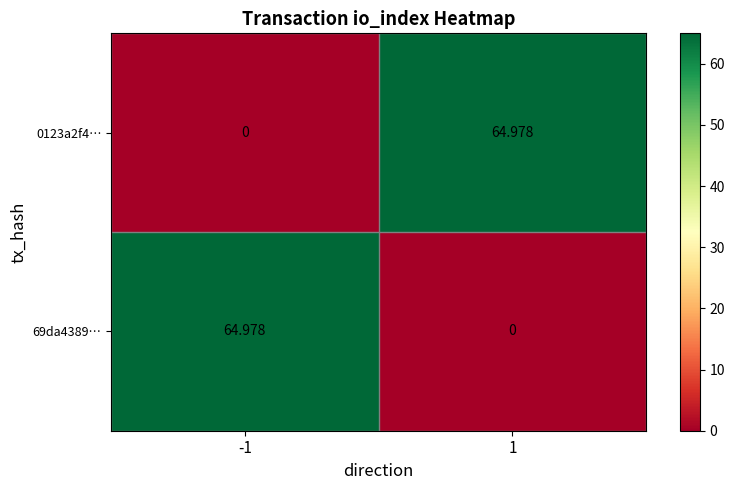

Is the value of 0123a2f4… at 1 greater than the value of 69da4389… at 1?

Yes